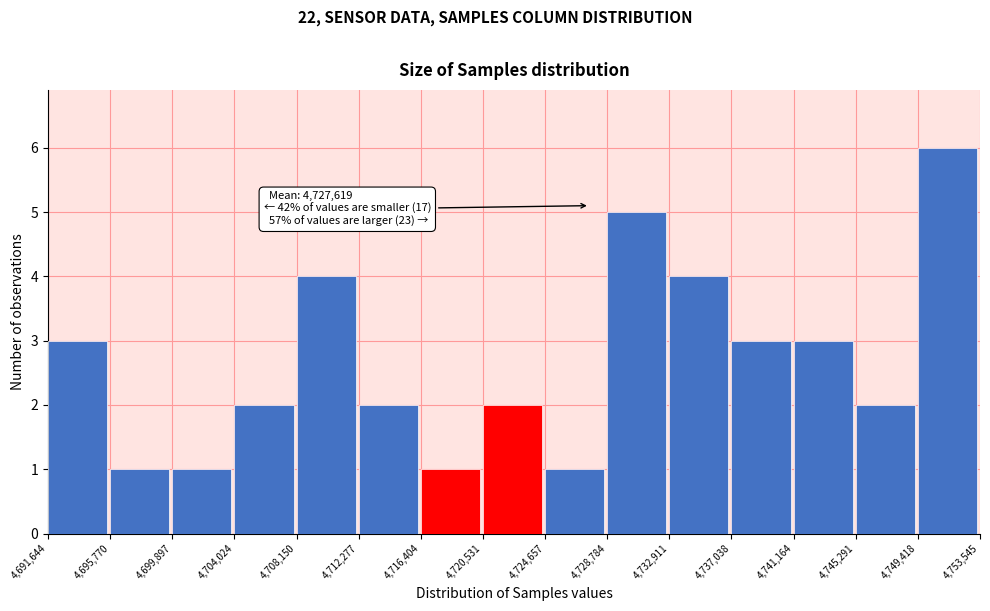

Which range on the x-axis has the tallest bar?

4,749,418 to 4,753,545